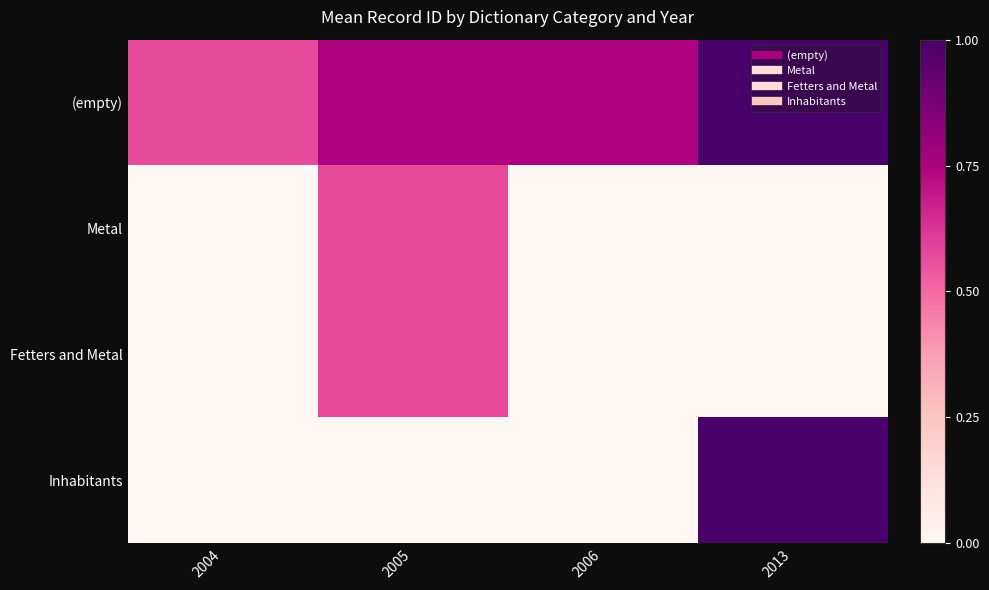

Which series changed the most between 2004 and 2005?

Metal